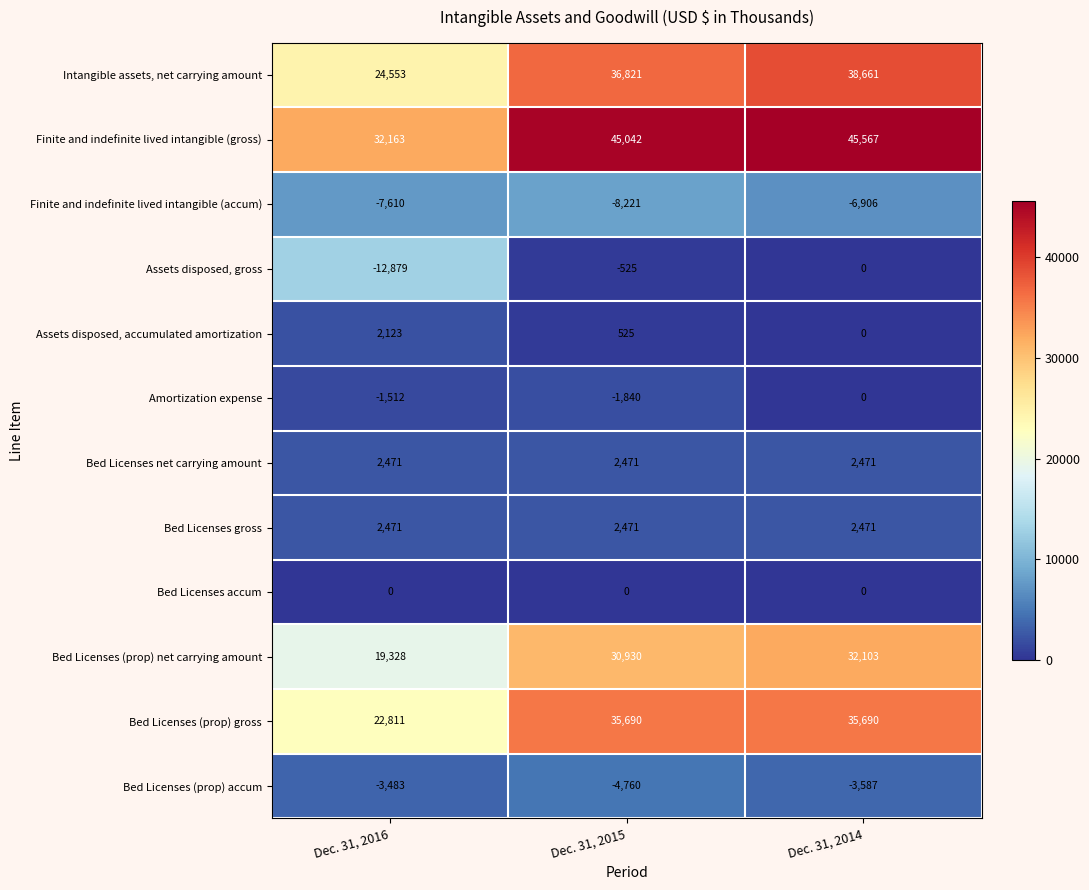

Which label corresponds to the largest value in the chart?

Dec. 31, 2014